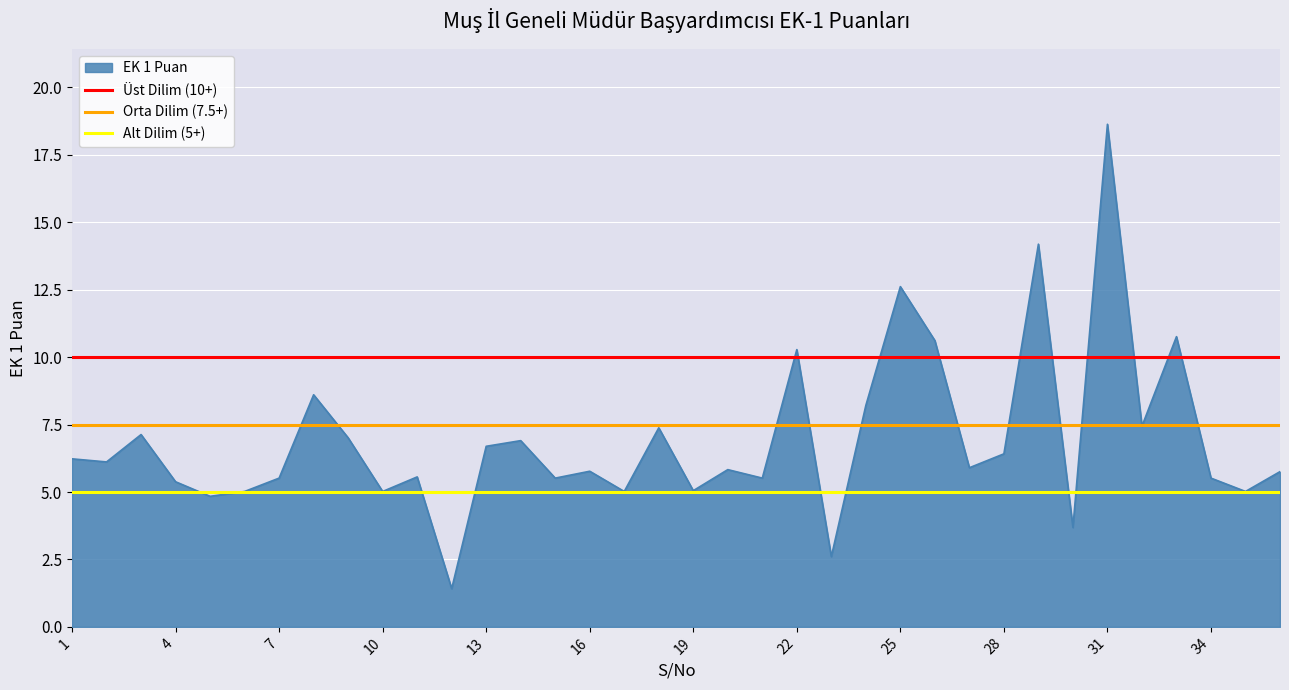

At which label does EK 1 Puan reach its peak?

31